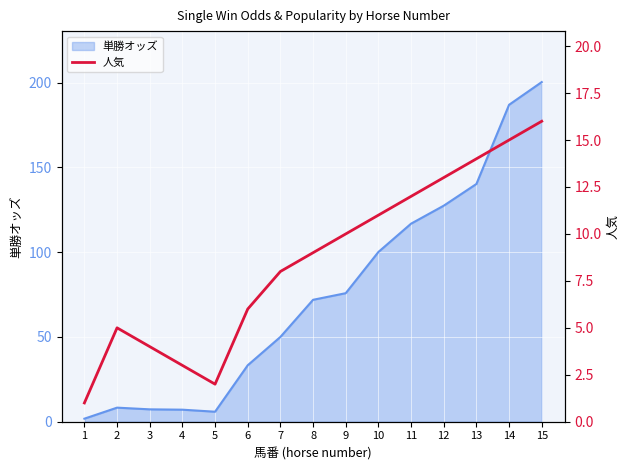

What is the change in value from 9 to 13?

+4